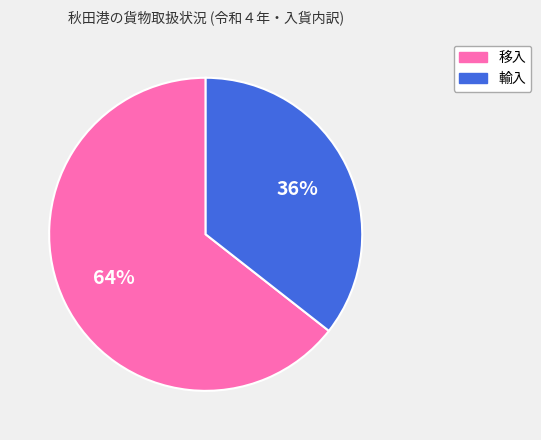

Combined, do 移入 and 輸入 account for over 50%?

Yes